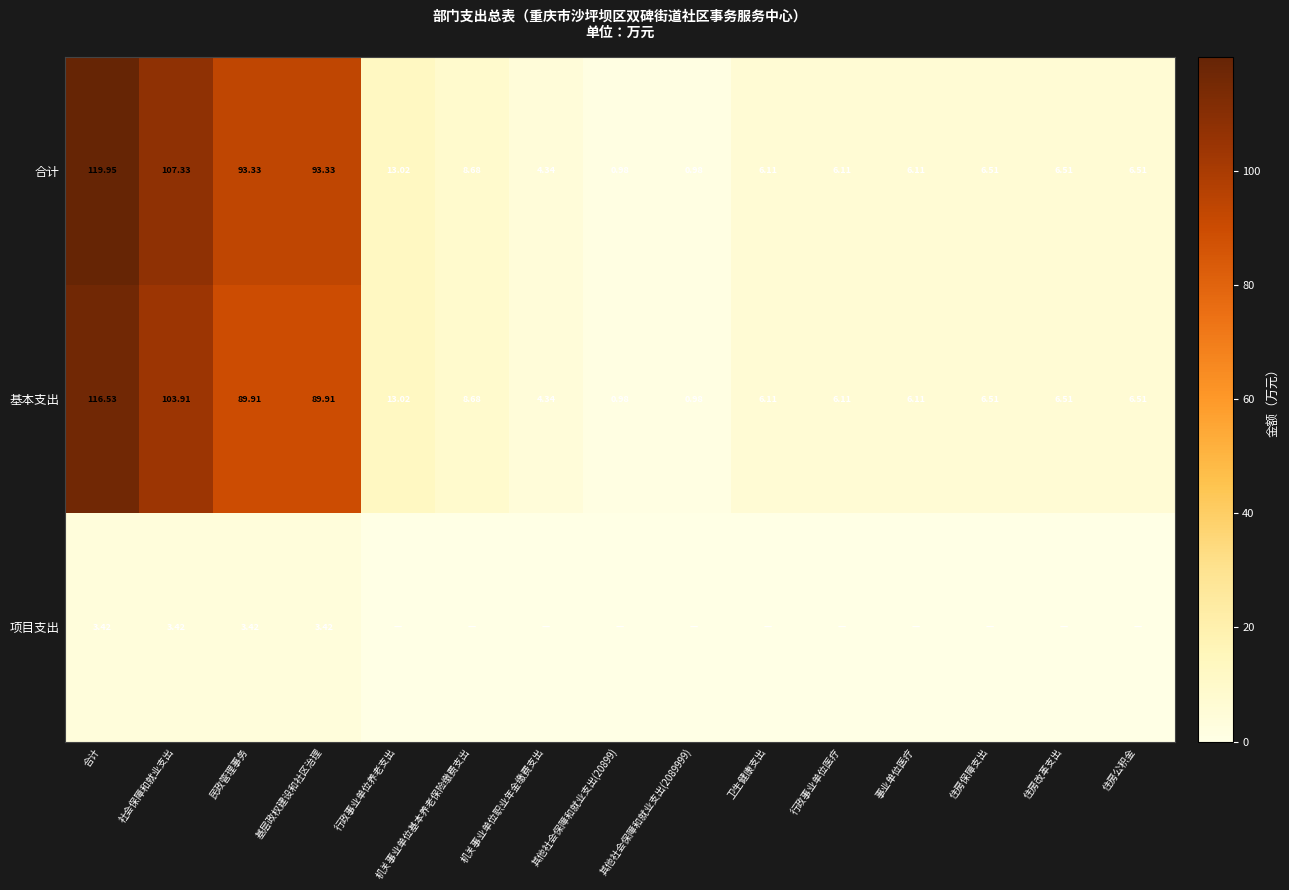

What is the sum of the 合计 values at 住房公积金 and 卫生健康支出?

12.6